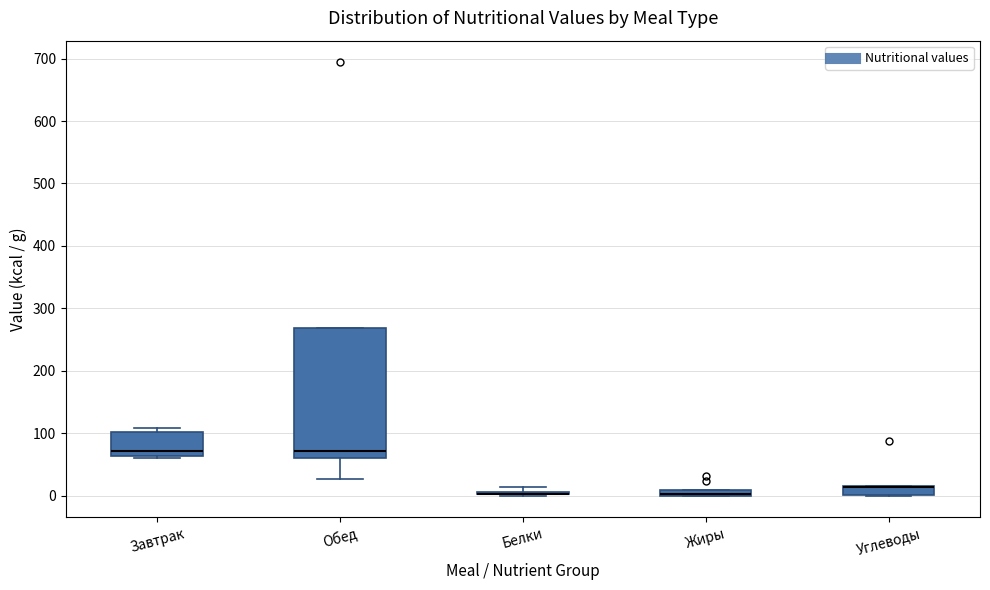

Comparing the boxes themselves (not the whiskers), which one is the tallest?

Обед